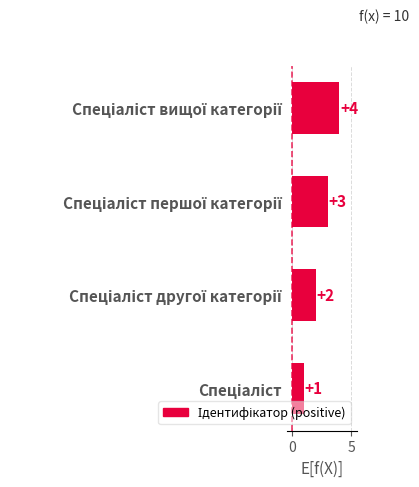

How many values are between 2 and 4?

3